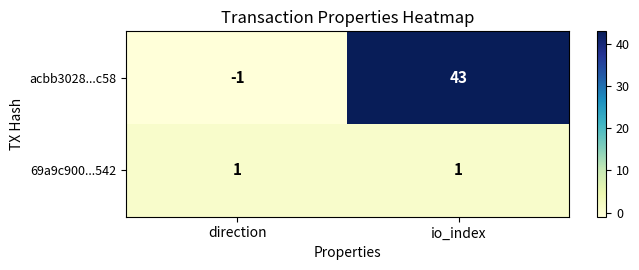

What is the sum of all acbb3028...c58 values?

42